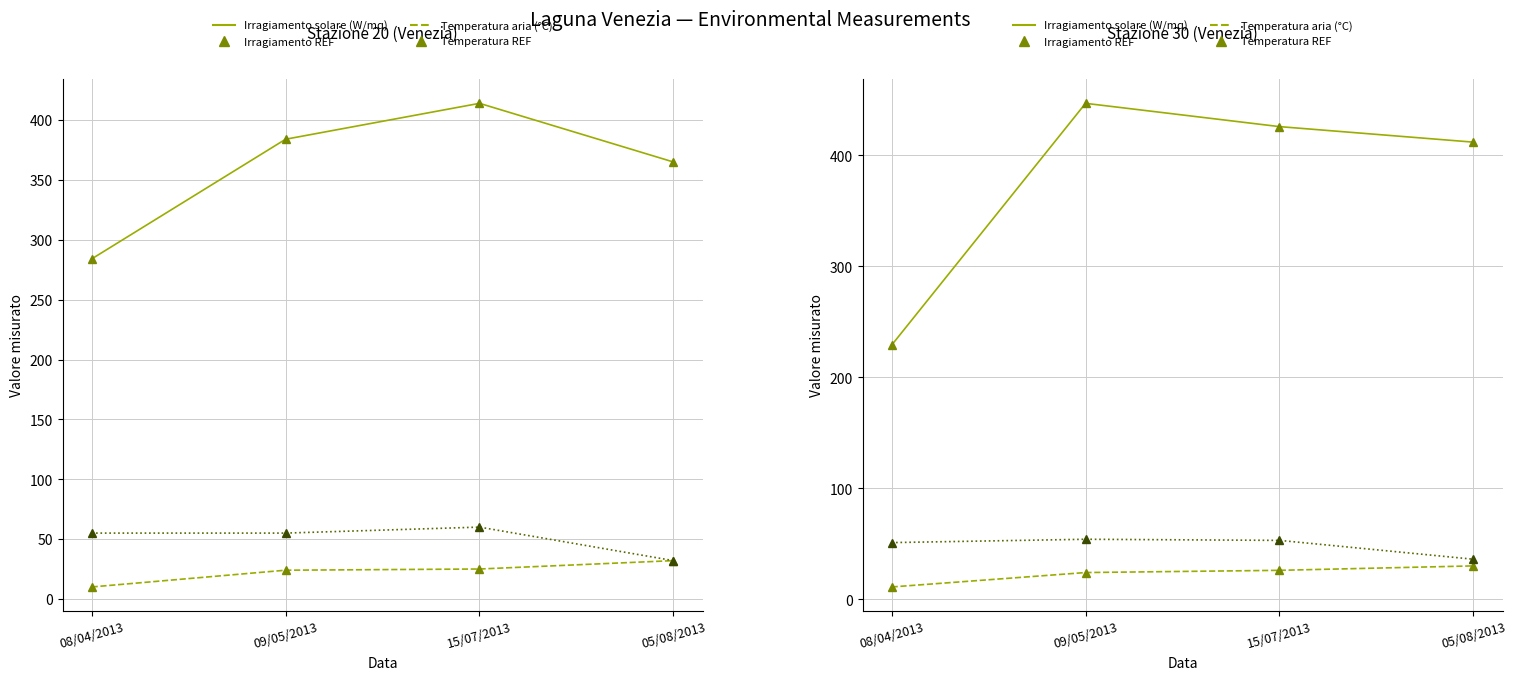

Is the value of Umidità relativa REF at 15/07/2013 greater than the value of Irragiamento solare REF at 15/07/2013?

No